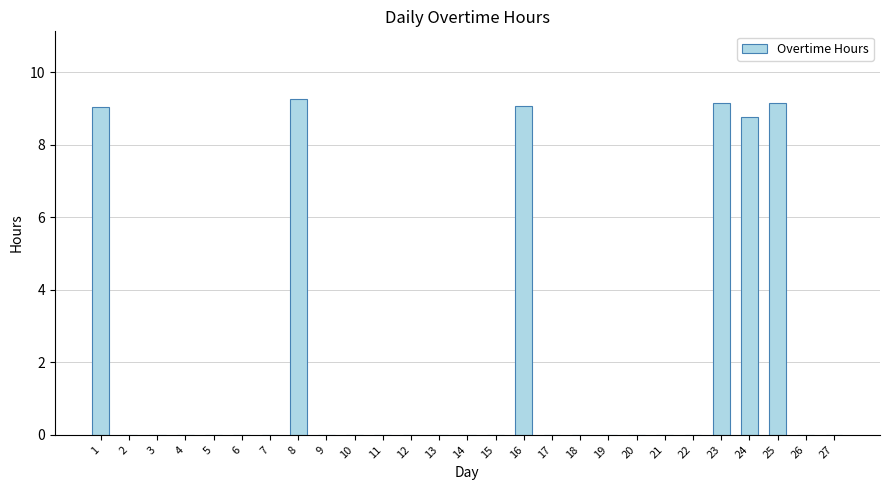

Which has a higher value, 3 or 24?

24